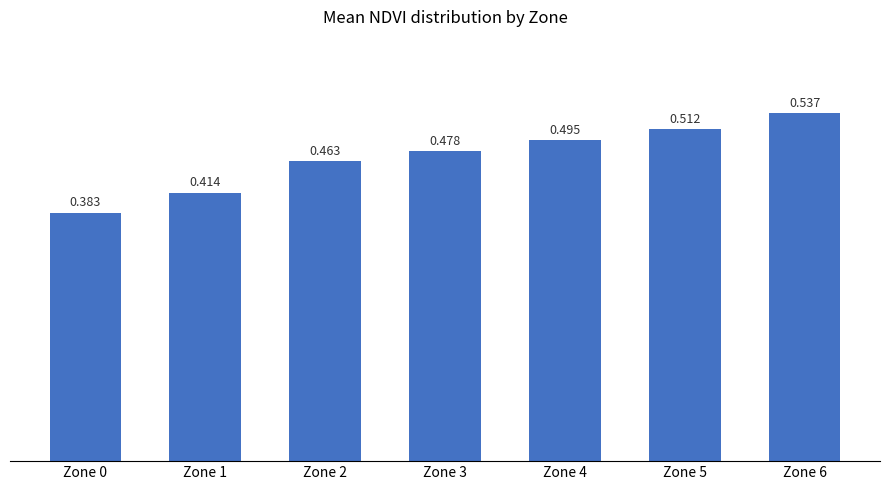

Are the bars horizontal?

No